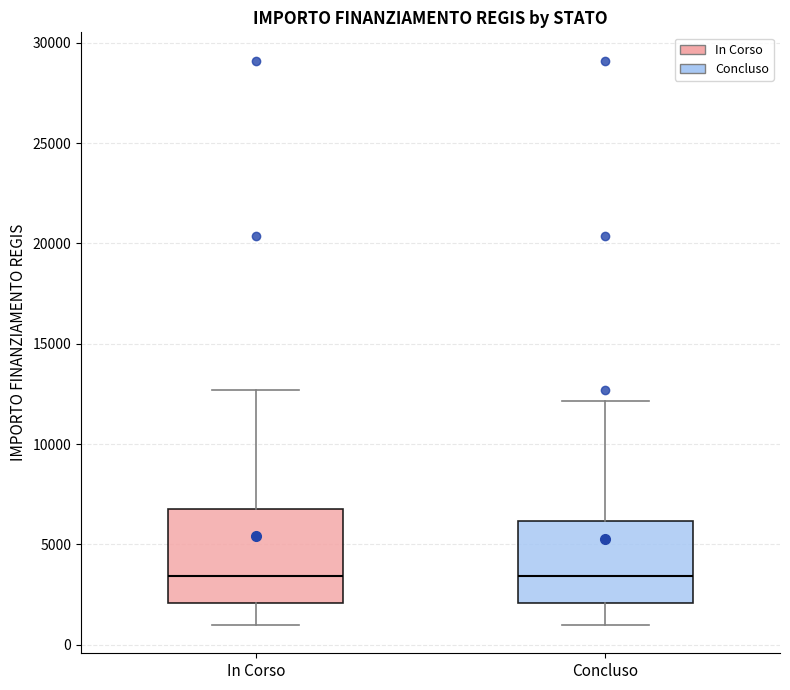

Reading left to right, transcribe this box plot: for each box, give where its median line is, the range the box spans, and where its two whiskers end, as read against the y-axis. The values are not printed on the chart, so give them approximately, as read against the axis.

In Corso: median 3500, box 2000 to 7000, whiskers 1000 to 12500
Concluso: median 3500, box 2000 to 6000, whiskers 1000 to 12000